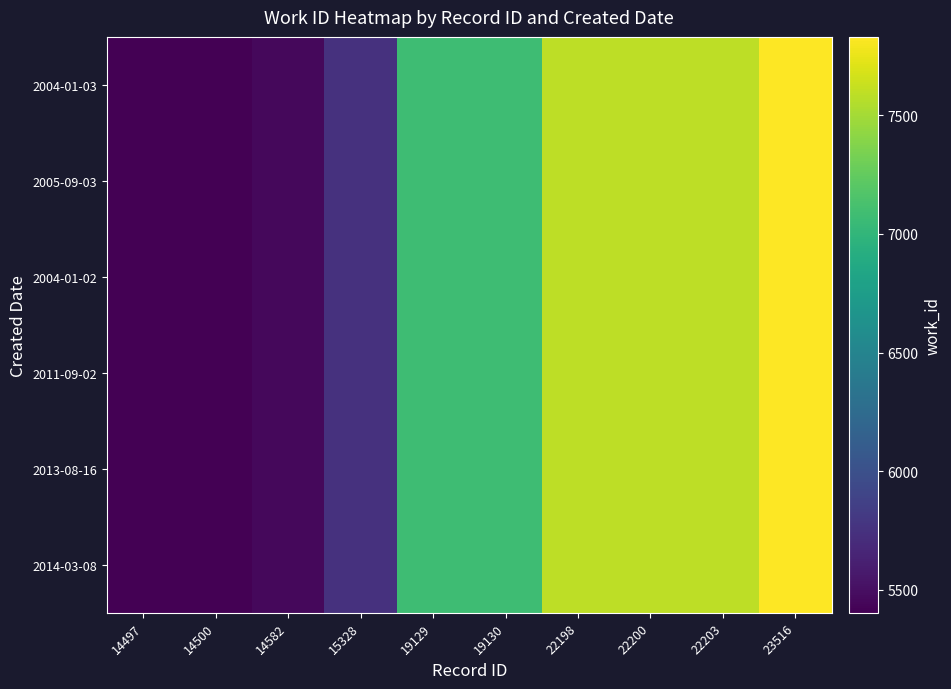

Reading left to right, what are all the values shown in this chart?

2004-01-03: 14497=5403	14500=5405	14582=5457	15328=5750	19129=7080	19130=7080	22198=7591	22200=7591	22203=7591	23516=7831
2005-09-03: 14497=5403	14500=5405	14582=5457	15328=5750	19129=7080	19130=7080	22198=7591	22200=7591	22203=7591	23516=7831
2004-01-02: 14497=5403	14500=5405	14582=5457	15328=5750	19129=7080	19130=7080	22198=7591	22200=7591	22203=7591	23516=7831
2011-09-02: 14497=5403	14500=5405	14582=5457	15328=5750	19129=7080	19130=7080	22198=7591	22200=7591	22203=7591	23516=7831
2013-08-16: 14497=5403	14500=5405	14582=5457	15328=5750	19129=7080	19130=7080	22198=7591	22200=7591	22203=7591	23516=7831
2014-03-08: 14497=5403	14500=5405	14582=5457	15328=5750	19129=7080	19130=7080	22198=7591	22200=7591	22203=7591	23516=7831